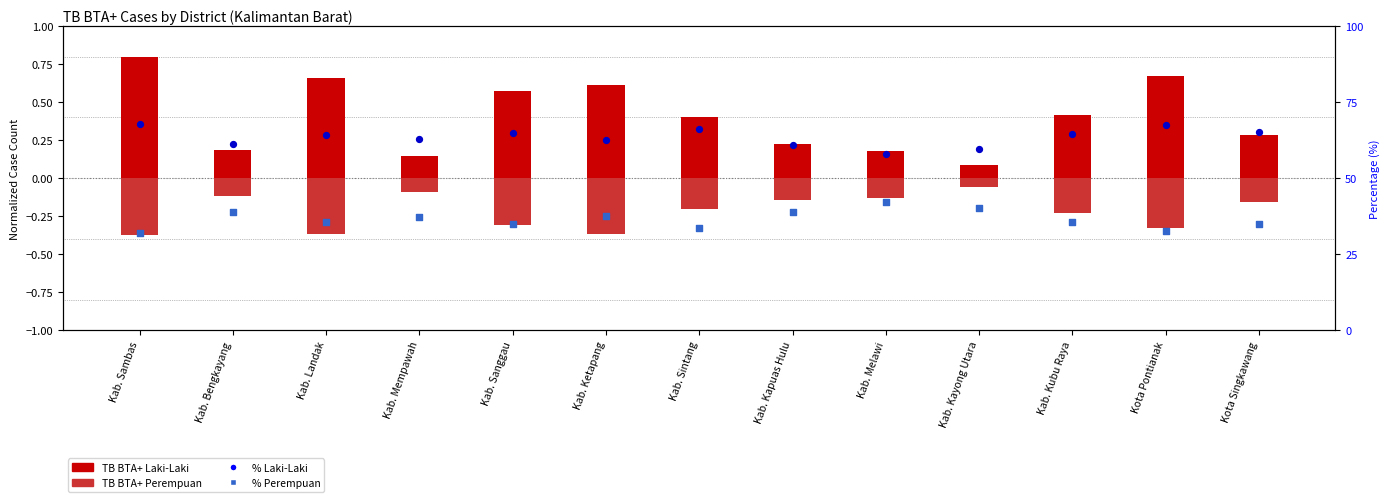

Which series has the largest Y range (max minus min)?

% Laki-Laki